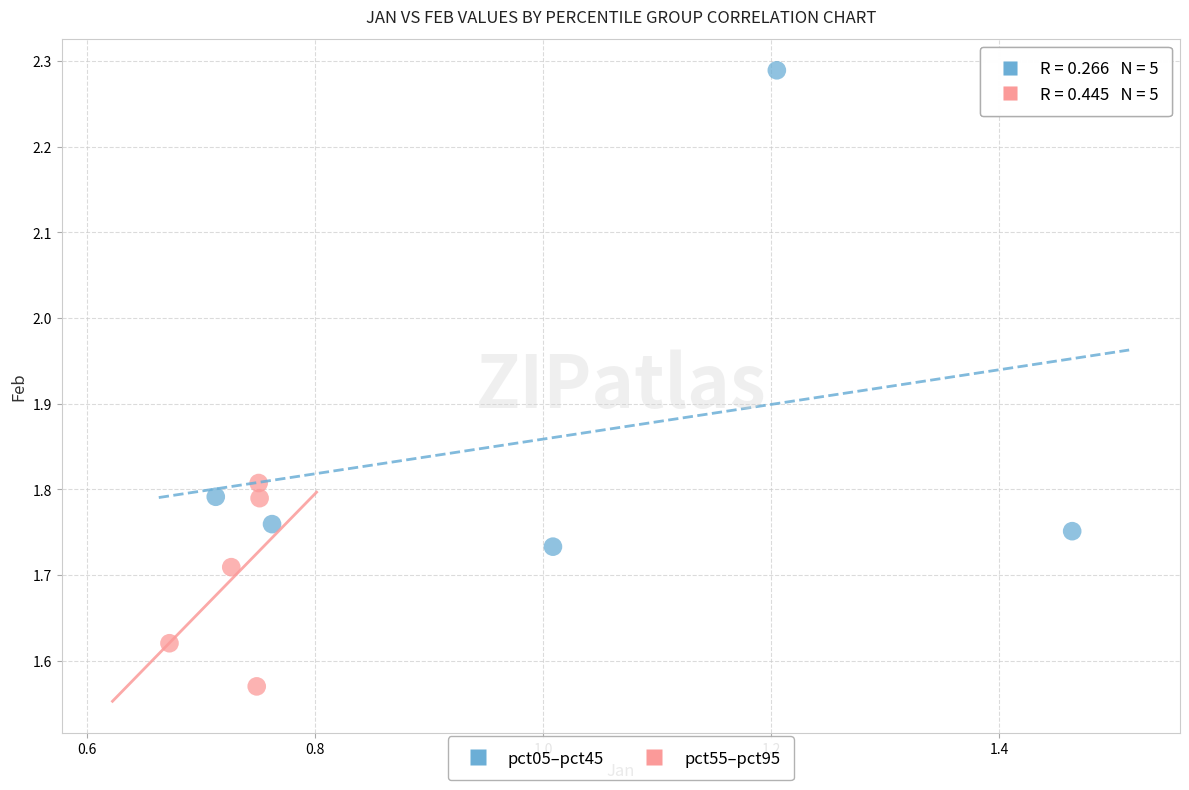

Which series reaches the maximum Y coordinate?

pct05–pct45